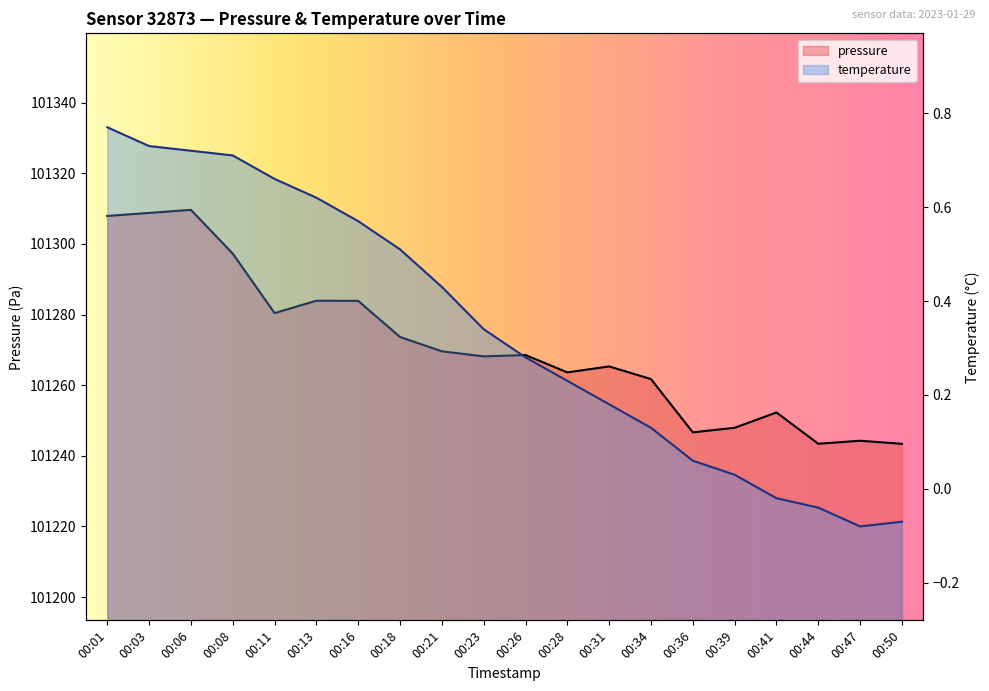

At which label does temperature reach its minimum?

00:47